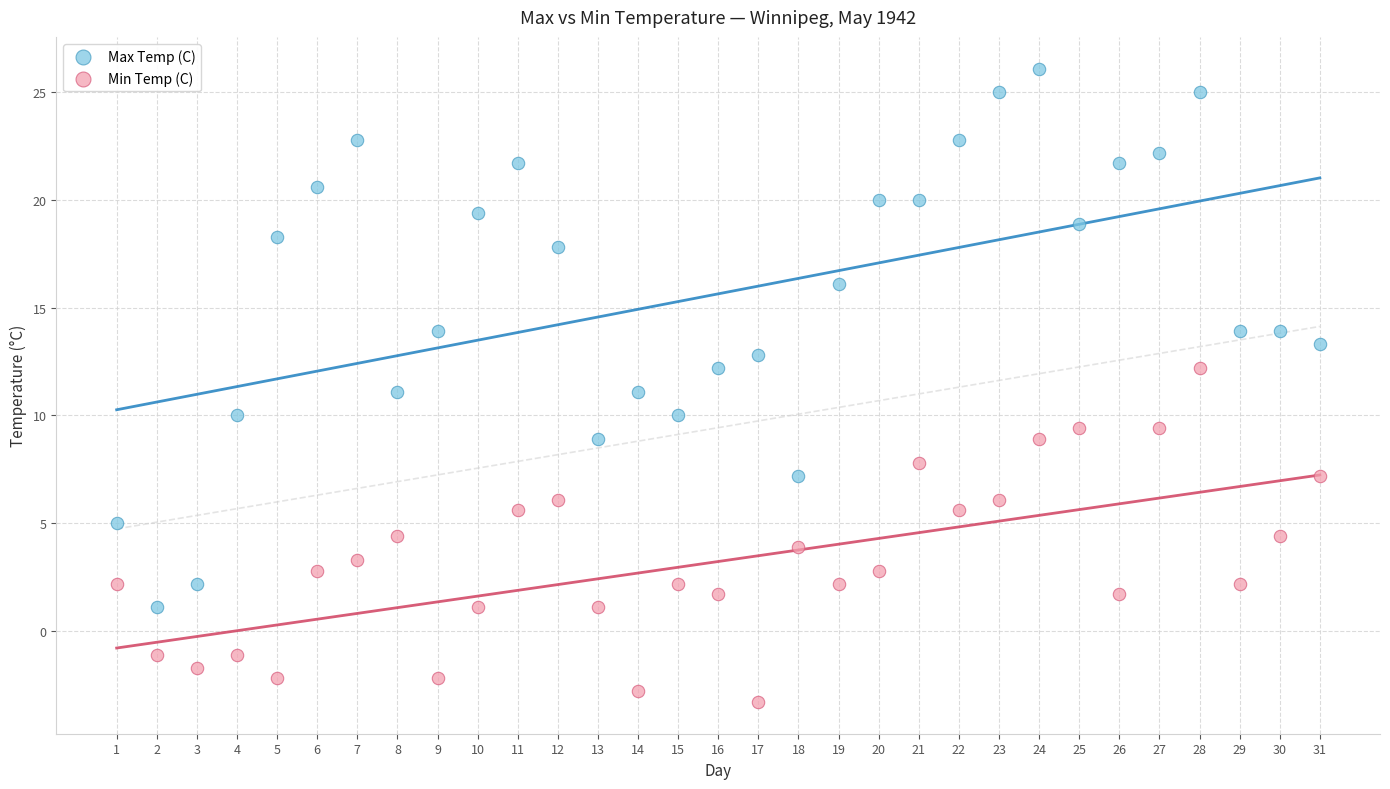

Across all data points, what is the range of Y values (max minus min)?

29.4